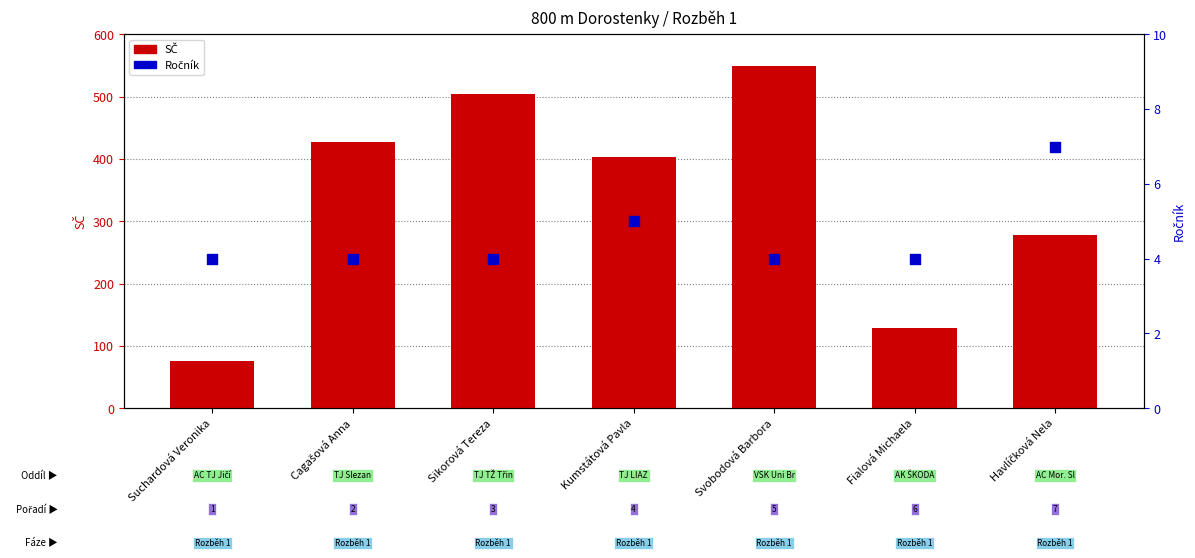

Which series has the widest spread of Y values?

SČ